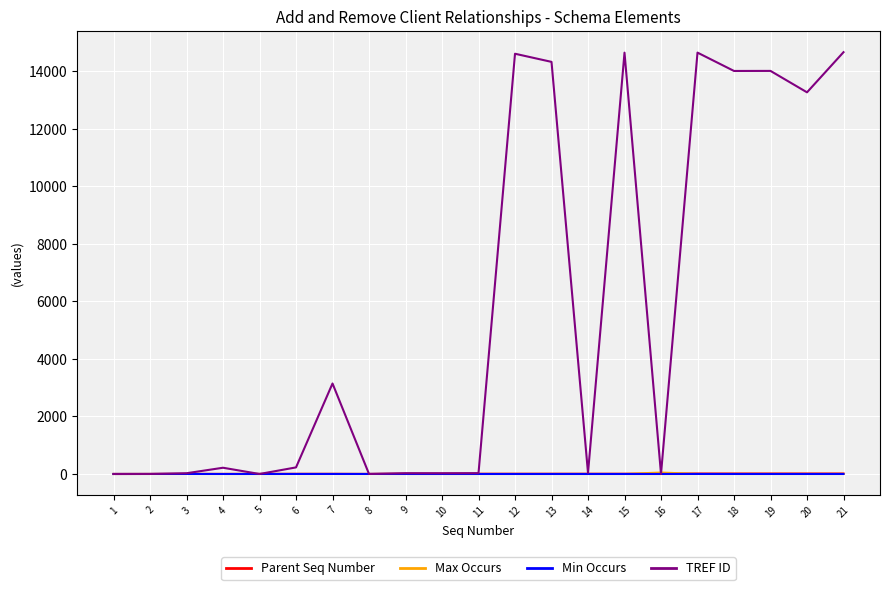

At how many categories does at least one series exceed 13626?

7